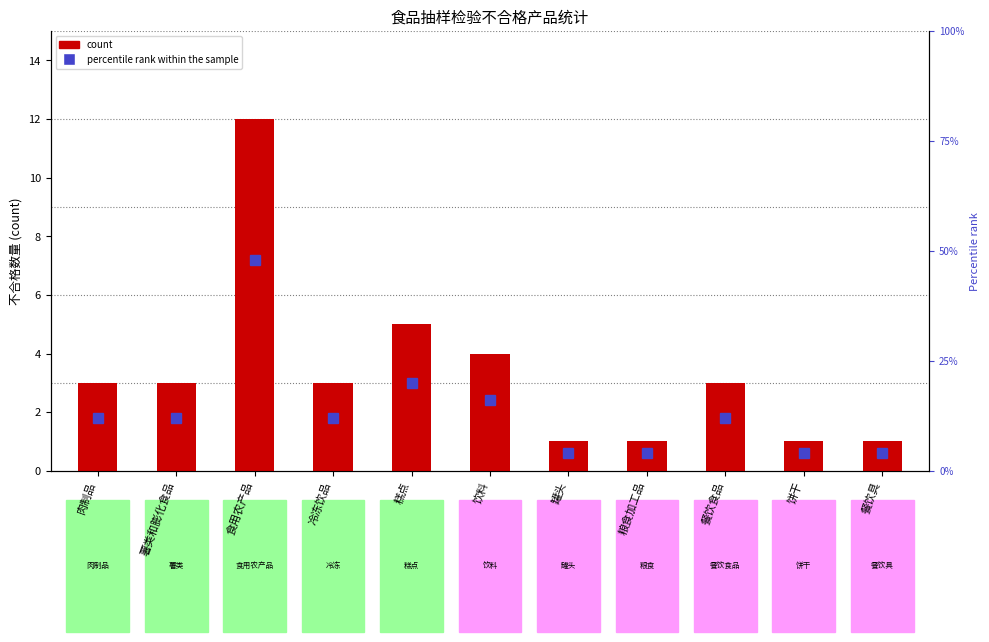

What is the change in value from 肉制品 to 饮料?

+1